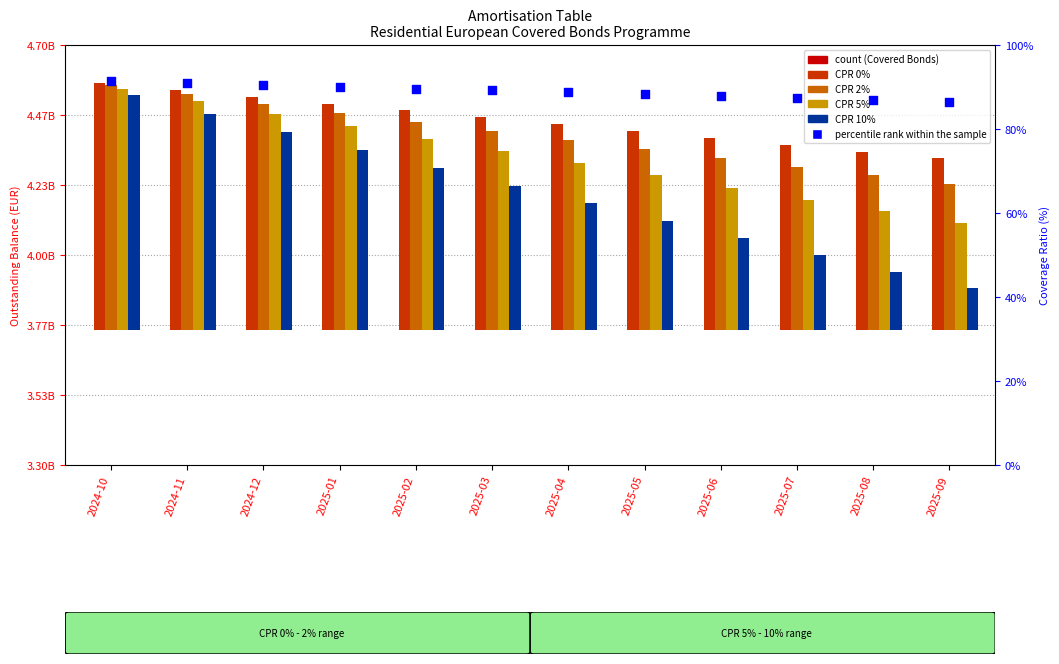

What are all the series names shown in the legend?

Covered Bonds, CPR 0%, CPR 2%, CPR 5%, CPR 10%, percentile rank within the sample